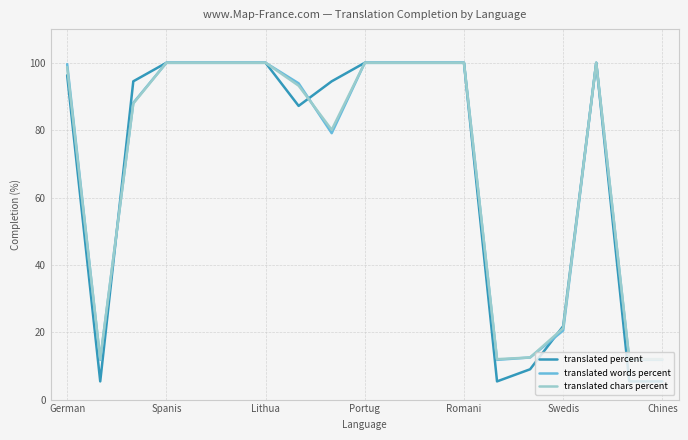

True or false: translated percent and translated words percent intersect in this chart.

True